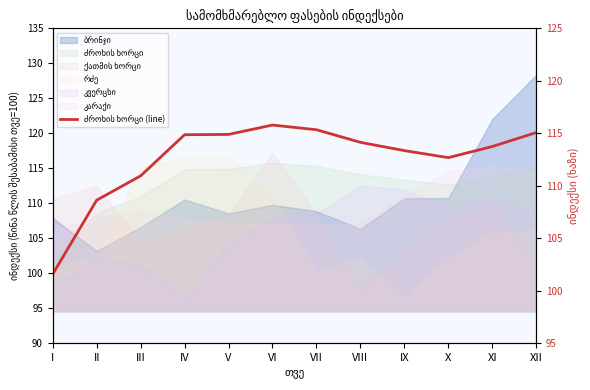

How many lines are shown in the chart?

1